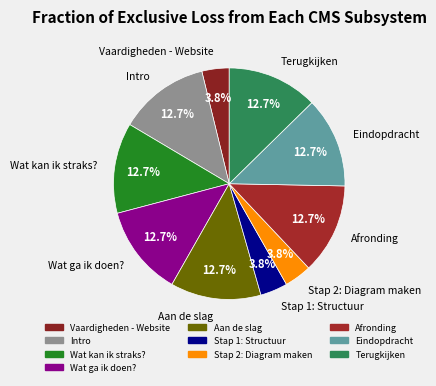

Does any single category account for the majority?

No